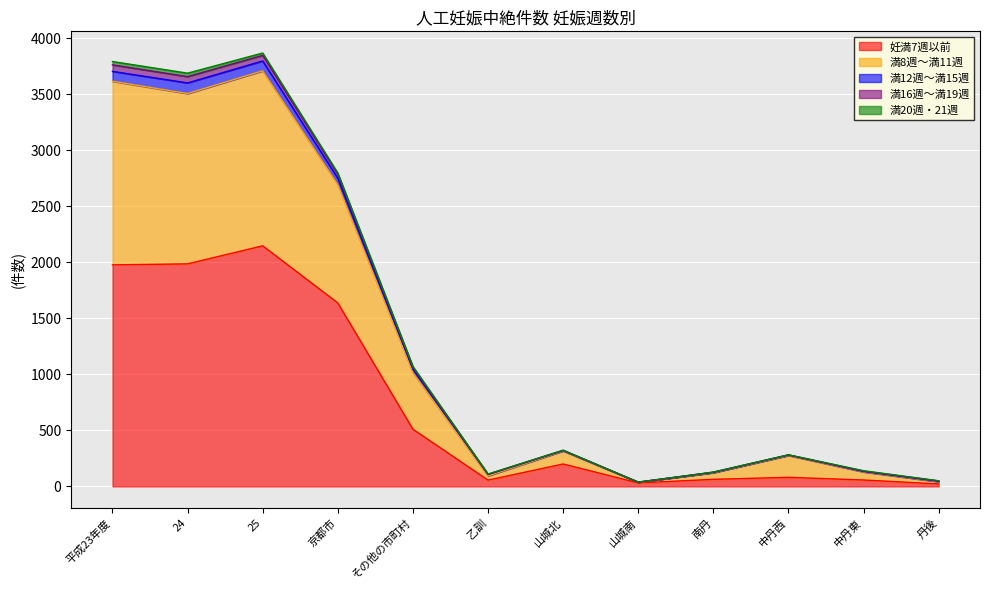

Does the chart display data point markers on the line(s)?

No